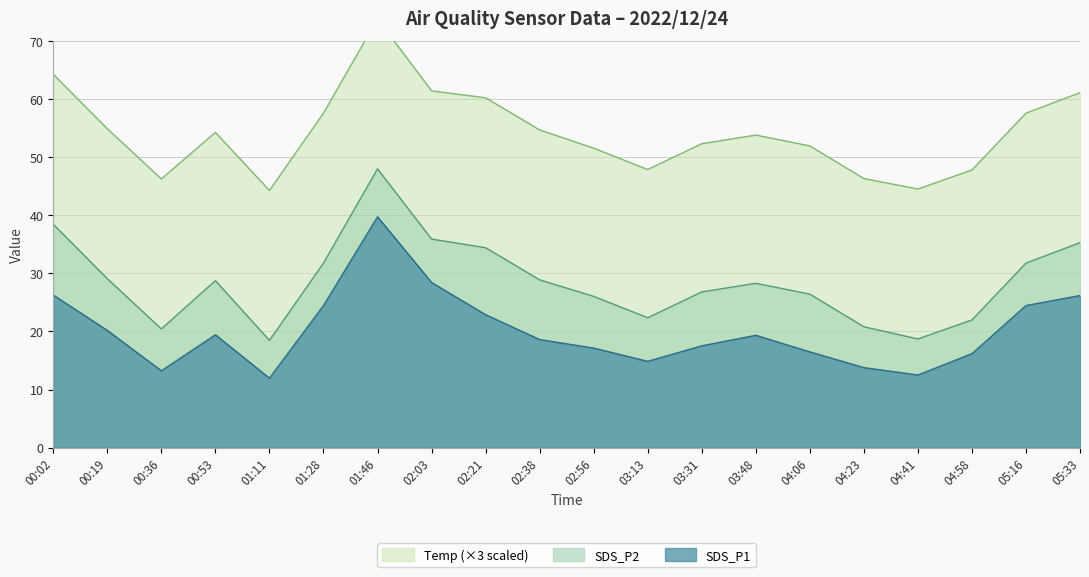

True or false: SDS_P1 has a value of 30.0 at 00:19.

False